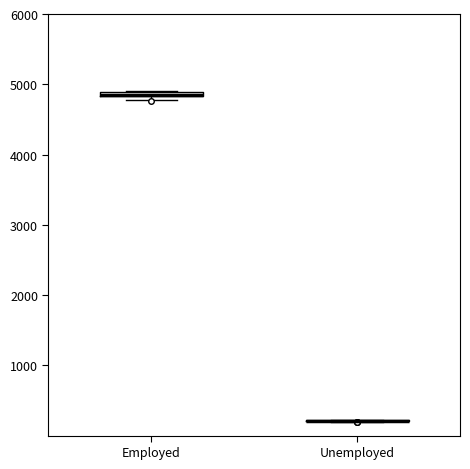

Where is the upper edge of the box for Employed on the y-axis? The values are not printed on the chart, so give them approximately, as read against the axis.

4900